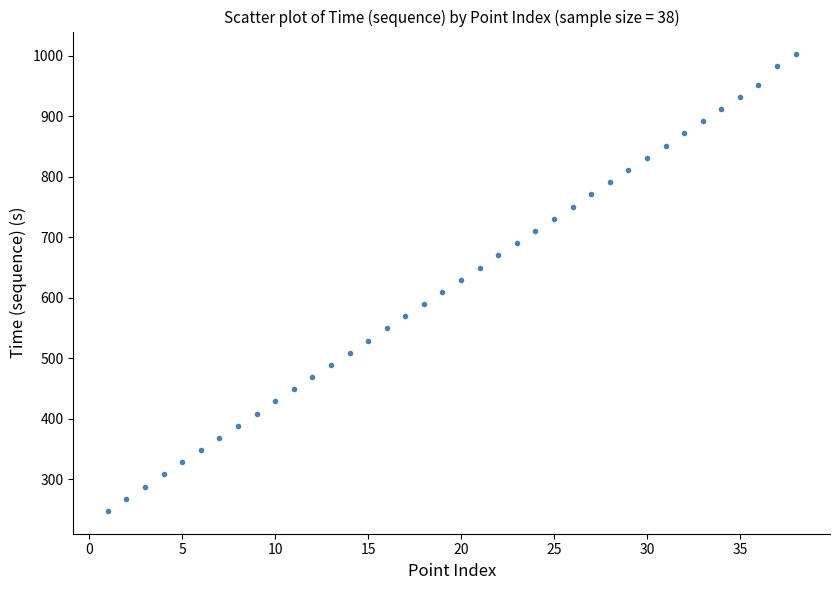

What is the range of X values (max minus min)?

37.0